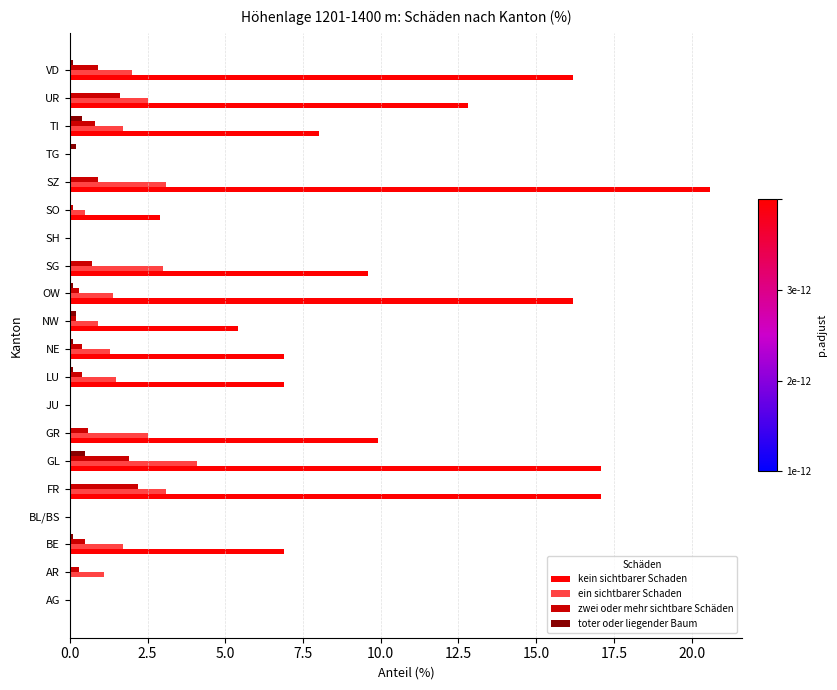

Which category has the highest value across all series?

SZ